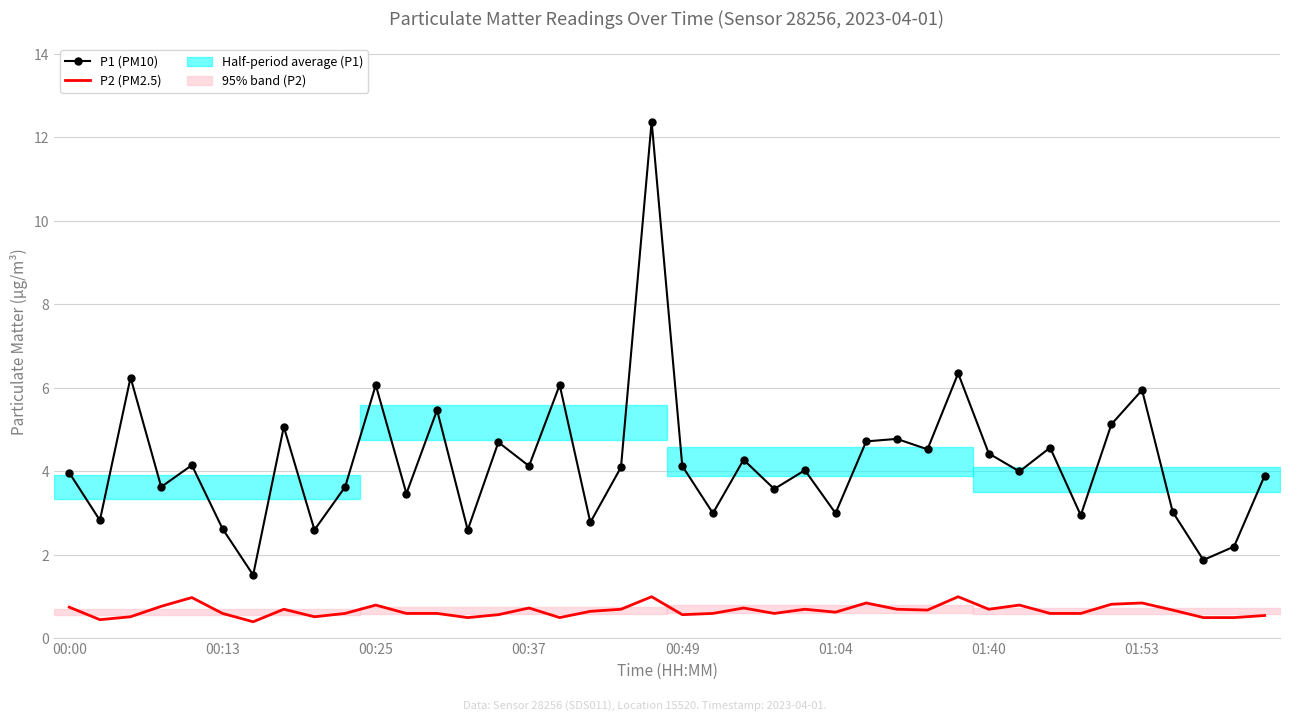

At which category is the sum across all series the highest?

19